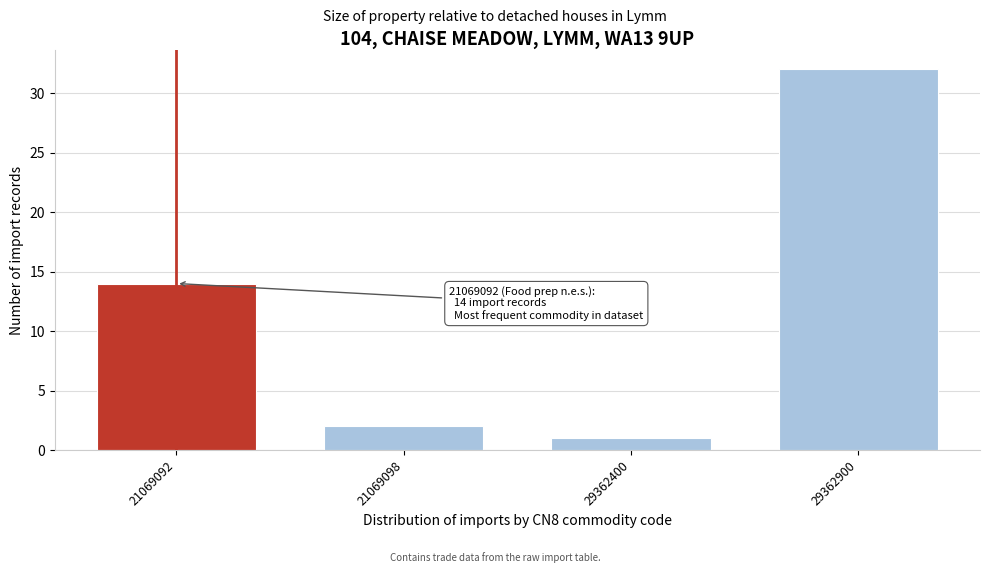

Reading left to right, transcribe all the data shown in this chart.

21069092=14	21069098=2	29362400=1	29362900=32